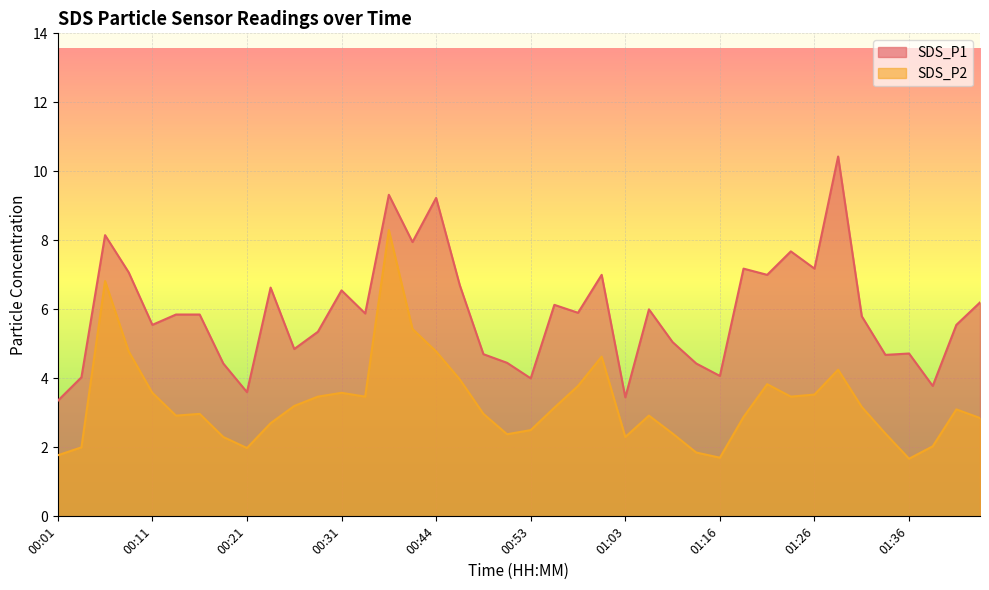

What is the total value across all series at 01:41?

8.7